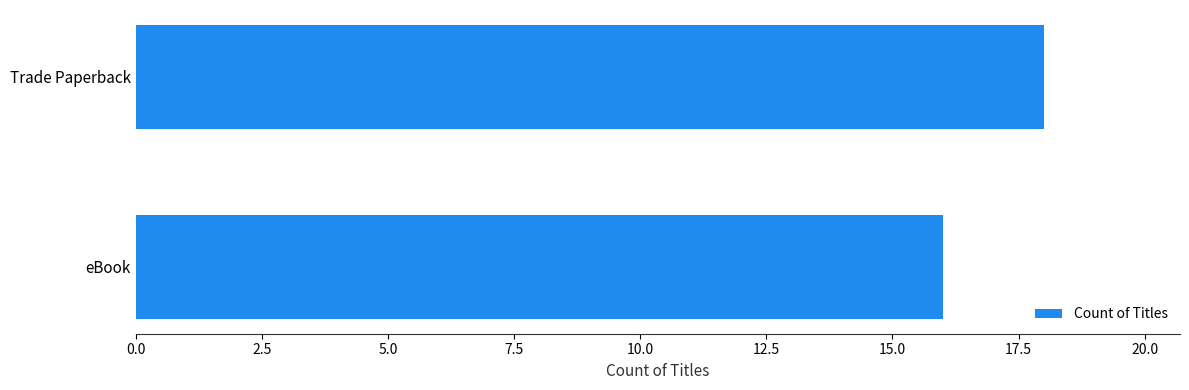

Approximately how many times larger is the value at eBook compared to Trade Paperback?

0.9